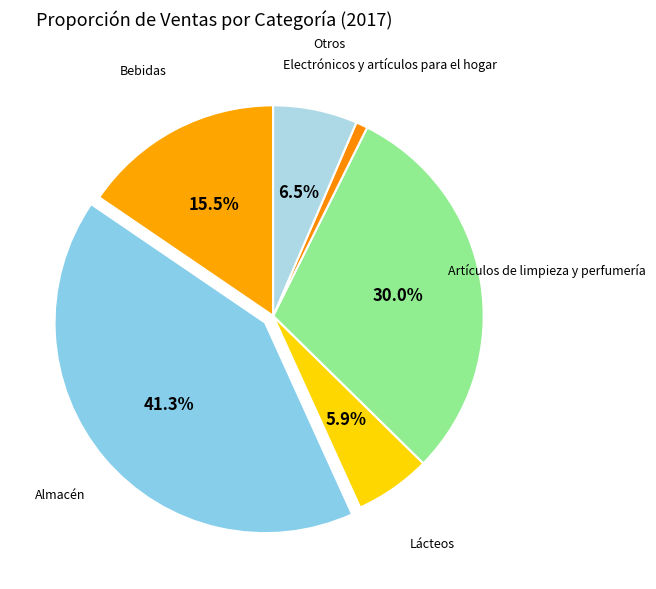

How many segments does this pie chart have?

6